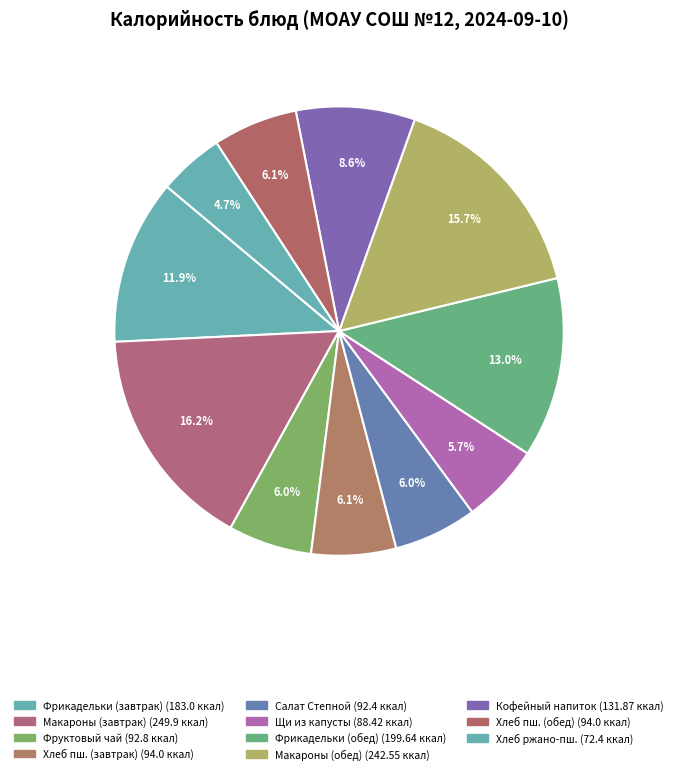

How many slices are in this pie chart?

11